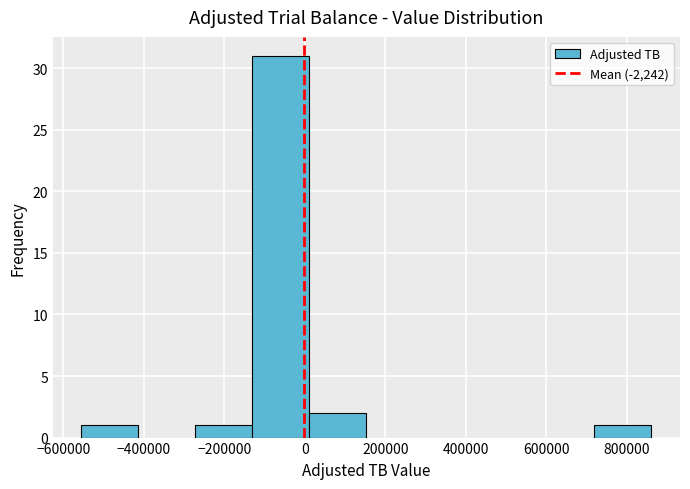

What is the height of the bar covering -280000 to -140000 on the x-axis? Neither the bar edges nor the heights are printed on the chart, so give them approximately, as read against the axes.

1